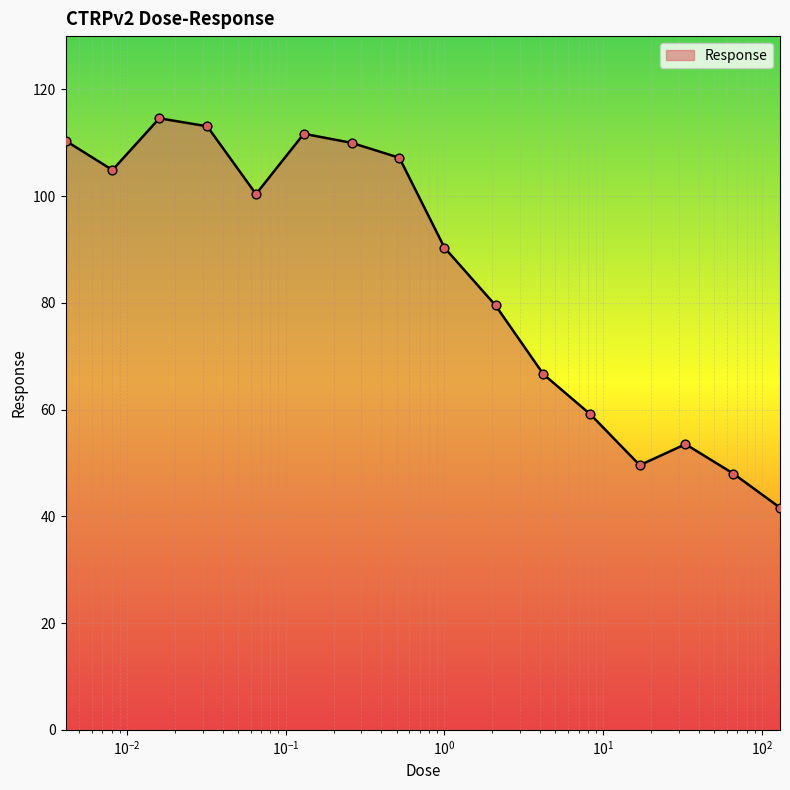

What is the difference between the maximum and minimum values?

73.0